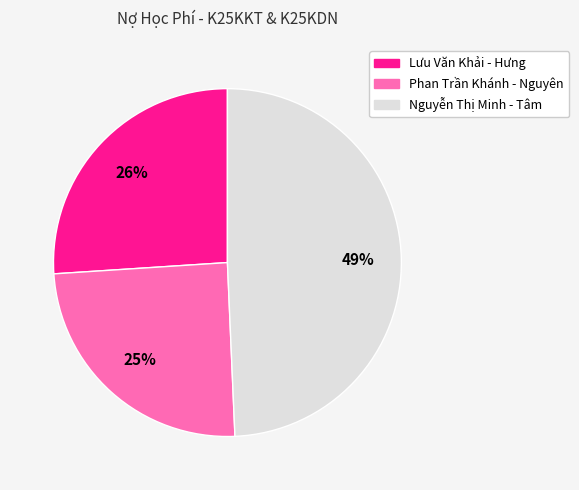

How many slices are in this pie chart?

3